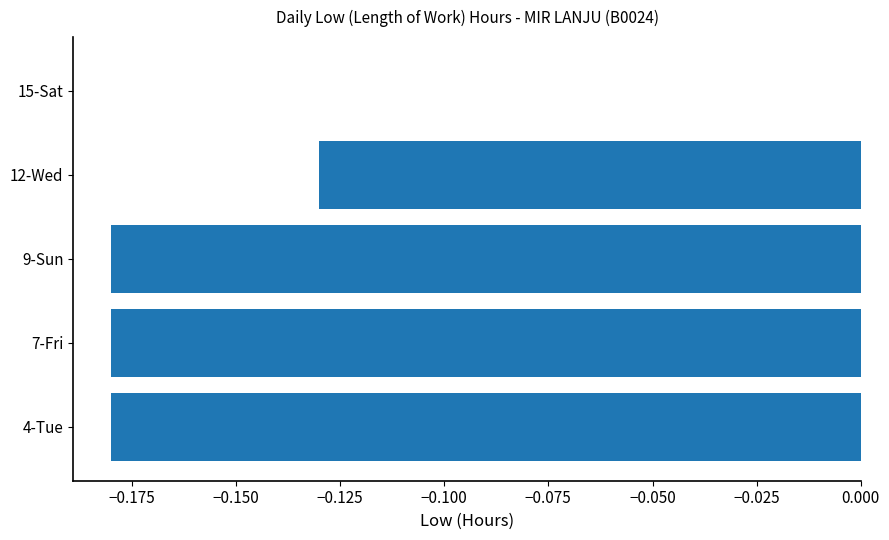

Which category has the highest value across all series?

15-Sat